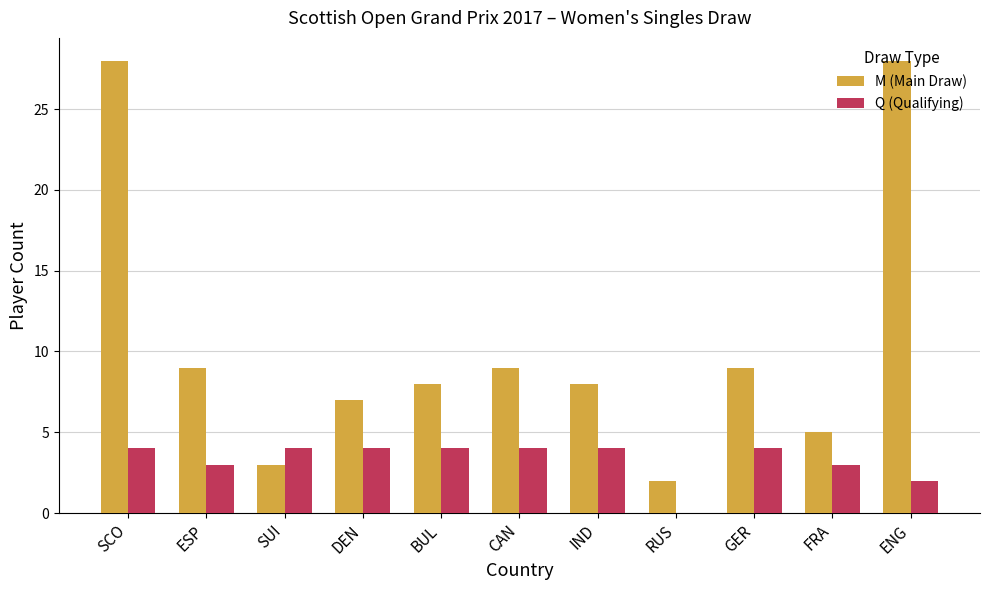

What is the sum of all Q (Qualifying) values?

36